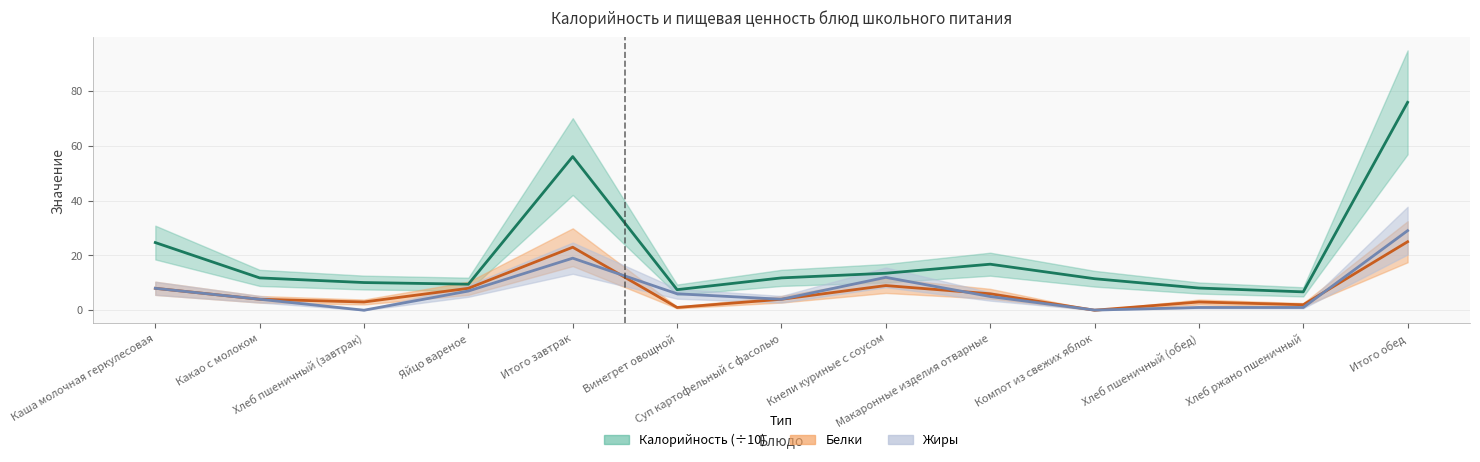

What is the difference between the maximum and minimum values in the Белки series?

25.0